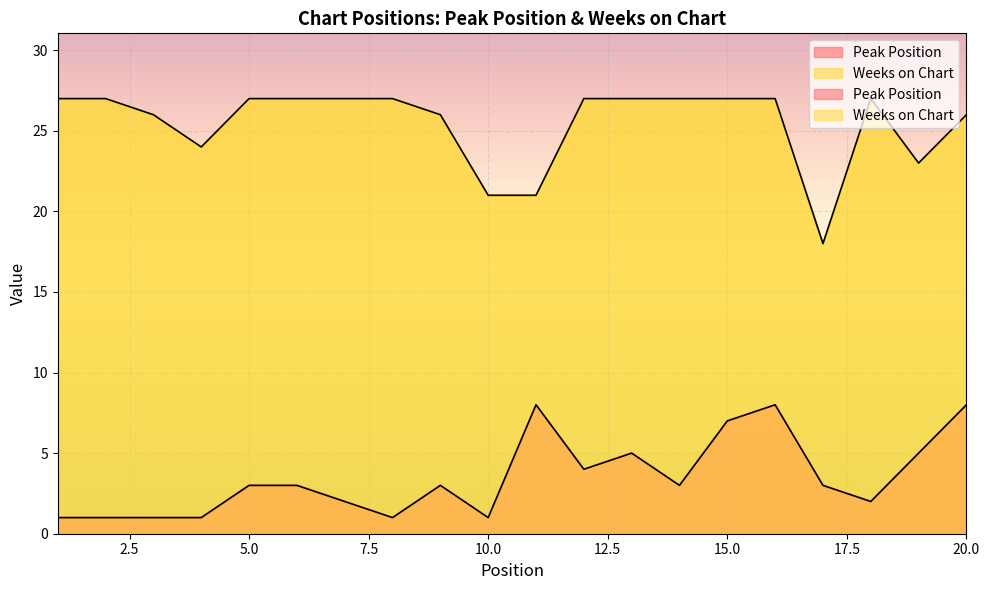

How many lines are shown in the chart?

2